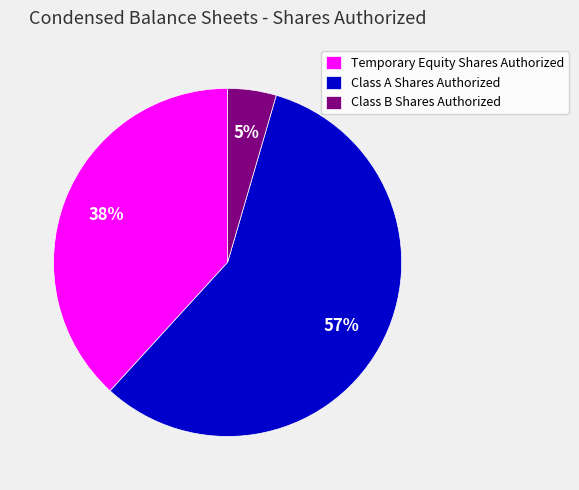

How many slices are in this pie chart?

3